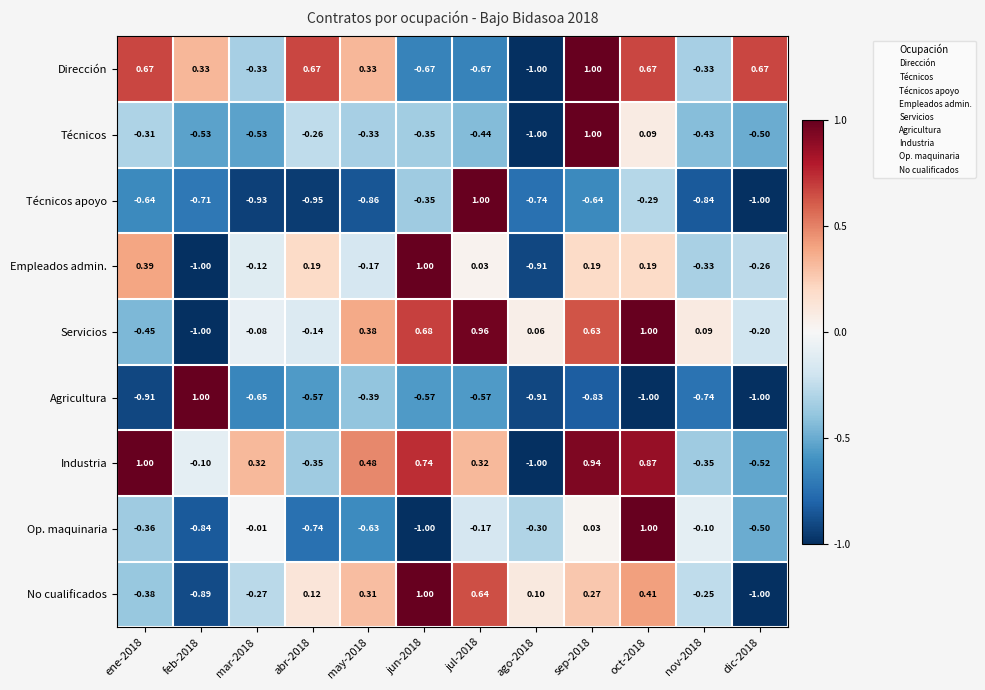

Which series changed the most between jul-2018 and ago-2018?

Técnicos apoyo